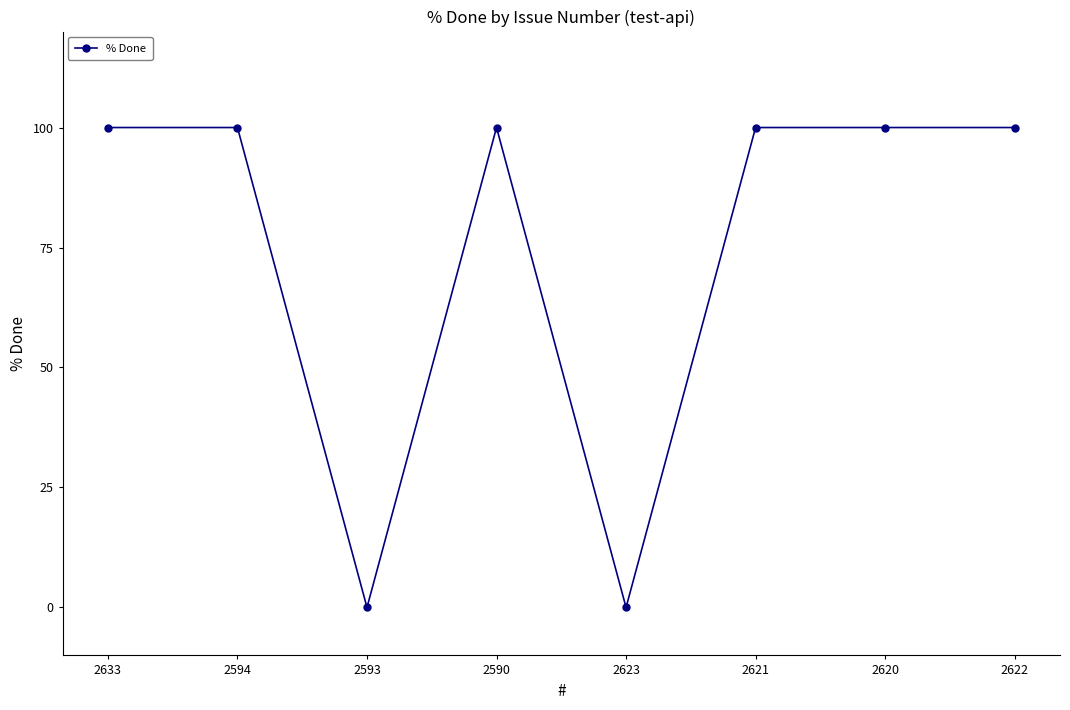

What is the label of the 8th point from the right?

2633